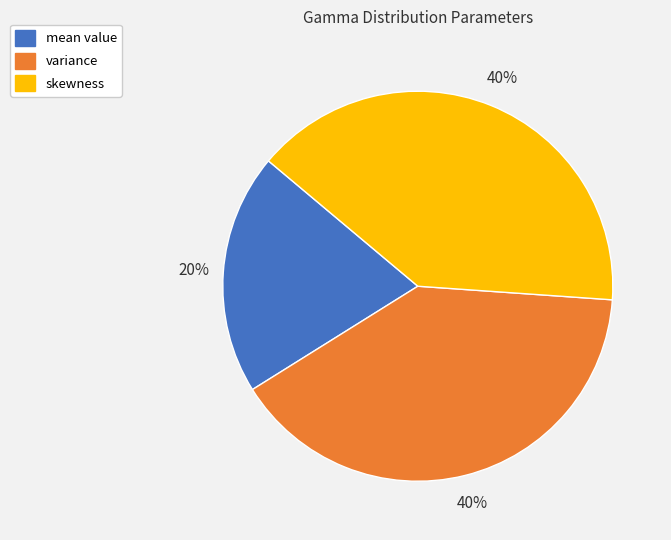

Do mean value and skewness together represent more than half of the pie?

Yes